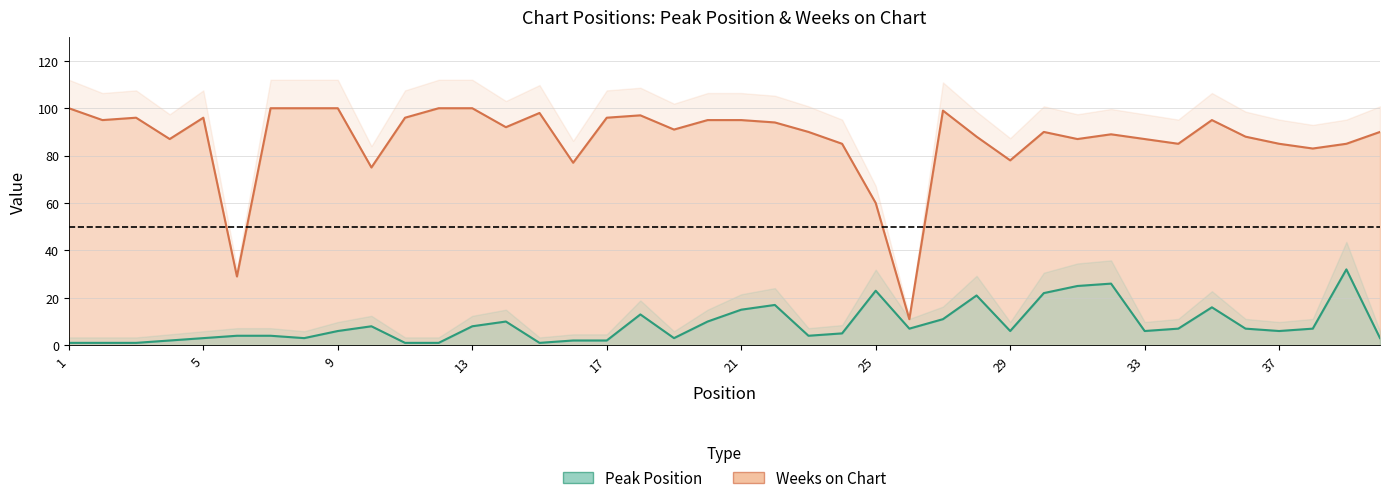

What is the maximum value for Weeks on Chart?

100